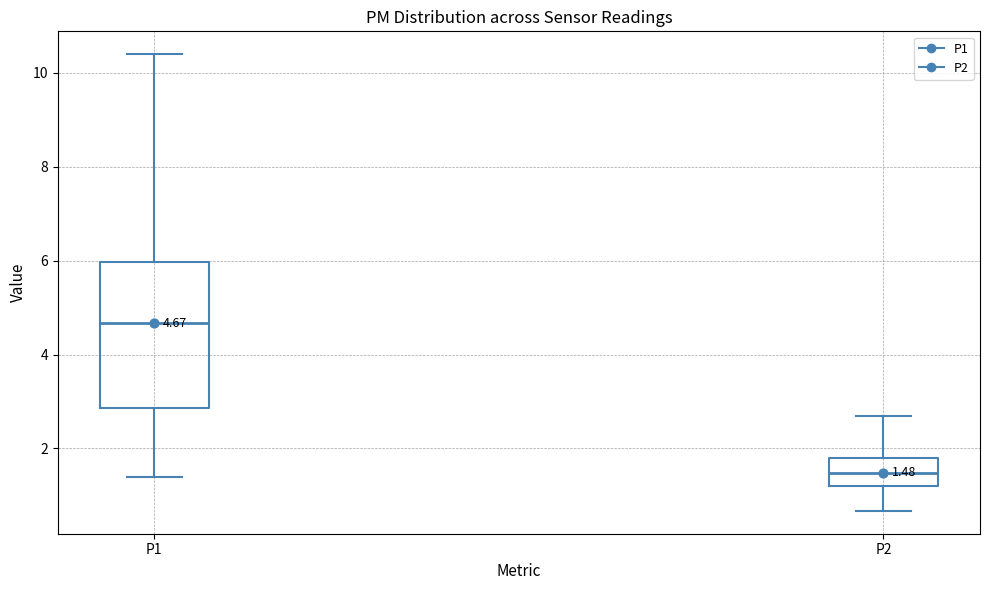

Which box is the tallest, from its lower edge to its upper edge?

P1